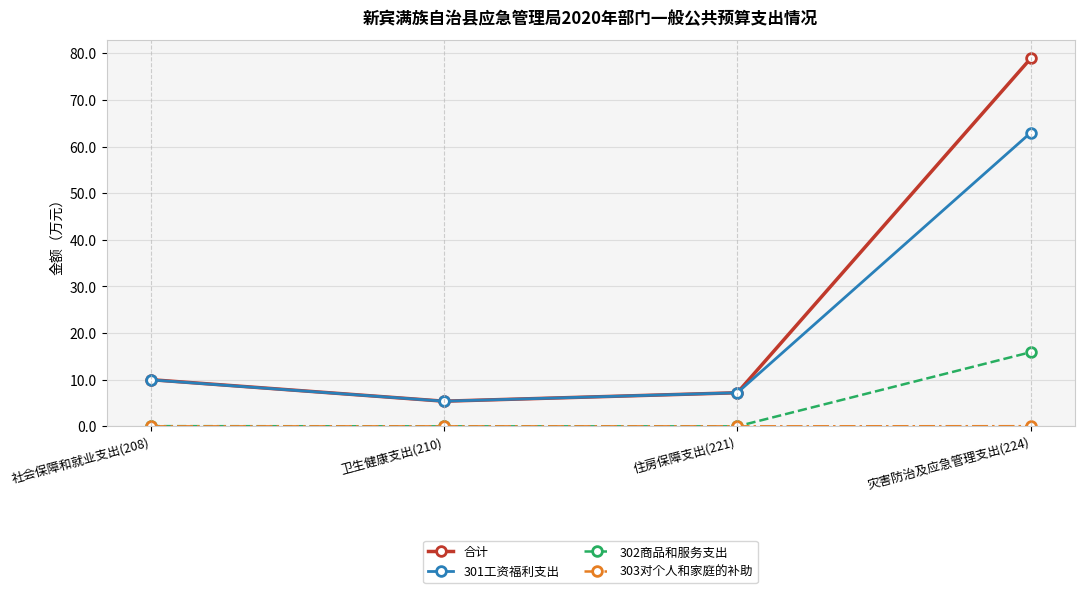

What position from the left is 灾害防治及应急管理支出(224)?

4